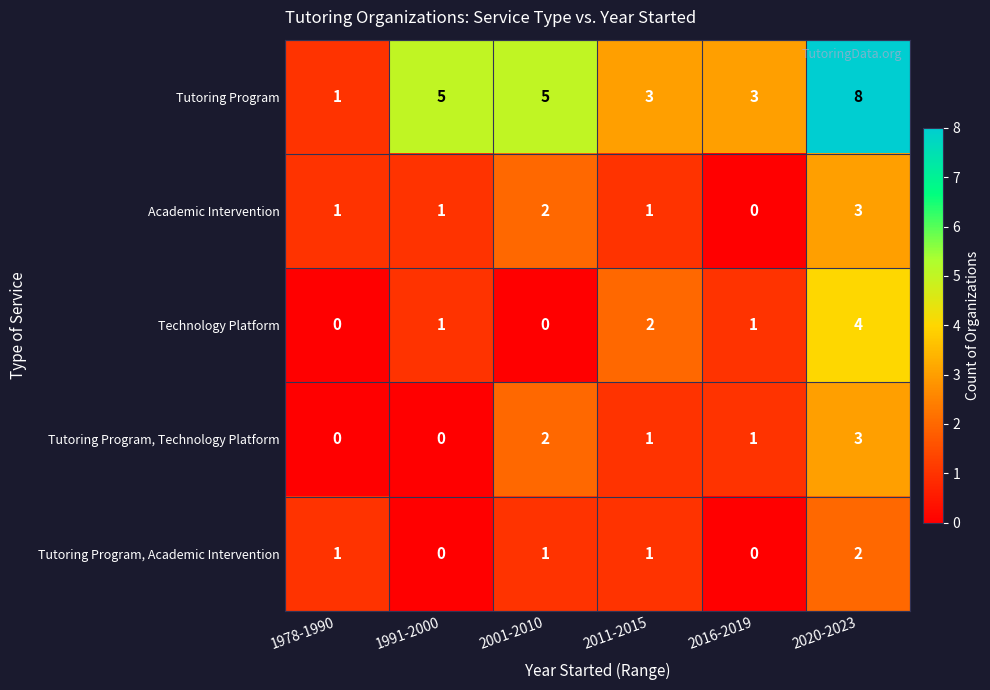

What is the difference between the Tutoring Program values at 2001-2010 and 2020-2023?

3